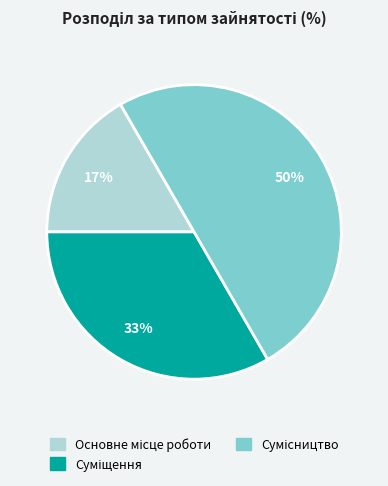

To the nearest percent, what is the average slice percentage?

33%